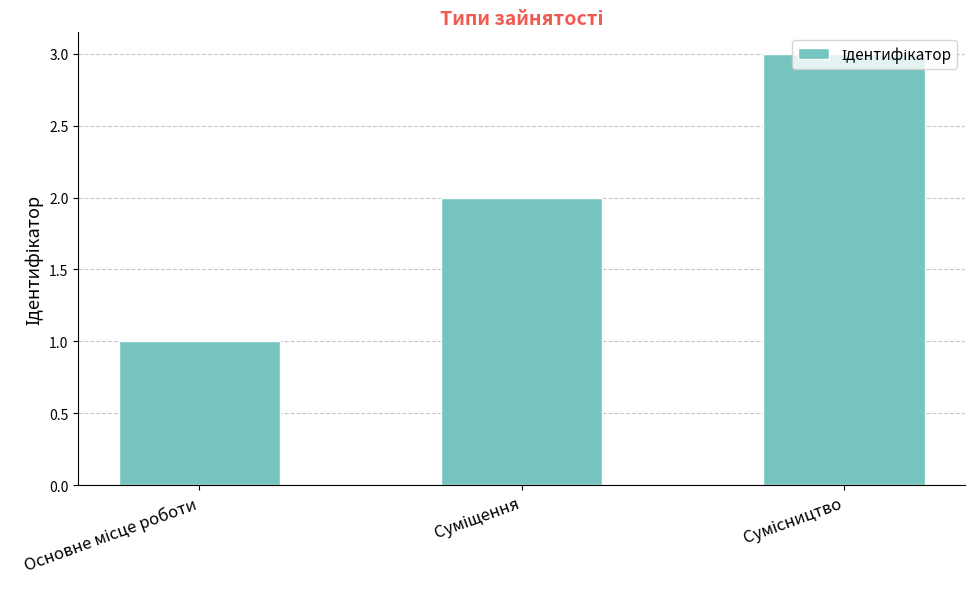

What is the maximum value shown in the chart?

3